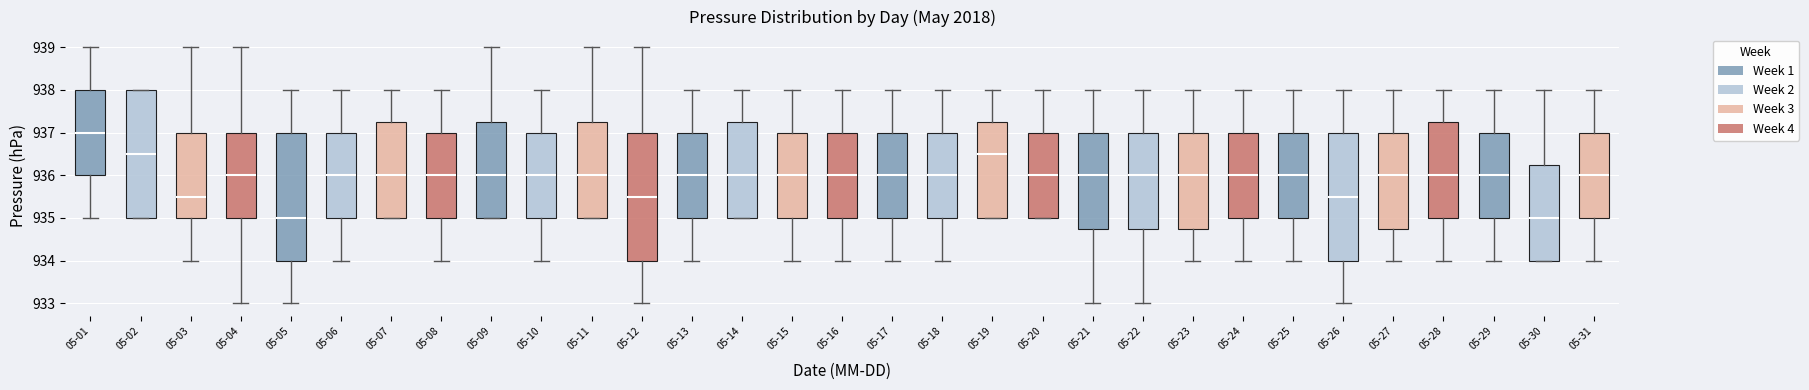

Which box's median line is the highest?

05-01